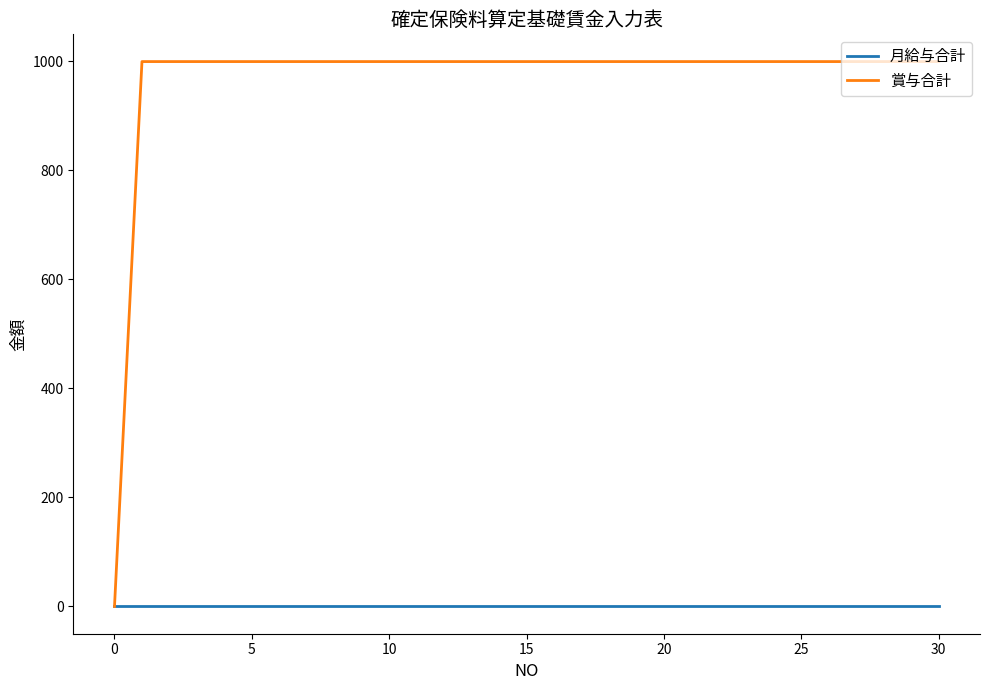

Reading left to right, extract all data points from this chart.

月給与合計: 0	0	0	0	0	0	0	0	0	0	0	0	0	0	0	0	0	0	0	0	0	0	0	0	0	0	0	0	0	0	0
賞与合計: 0	999	999	999	999	999	999	999	999	999	999	999	999	999	999	999	999	999	999	999	999	999	999	999	999	999	999	999	999	999	999